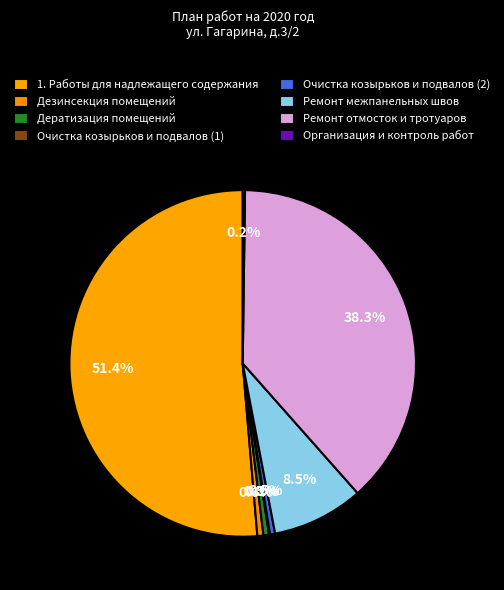

True or false: Дезинсекция помещений accounts for 12% of the total.

False